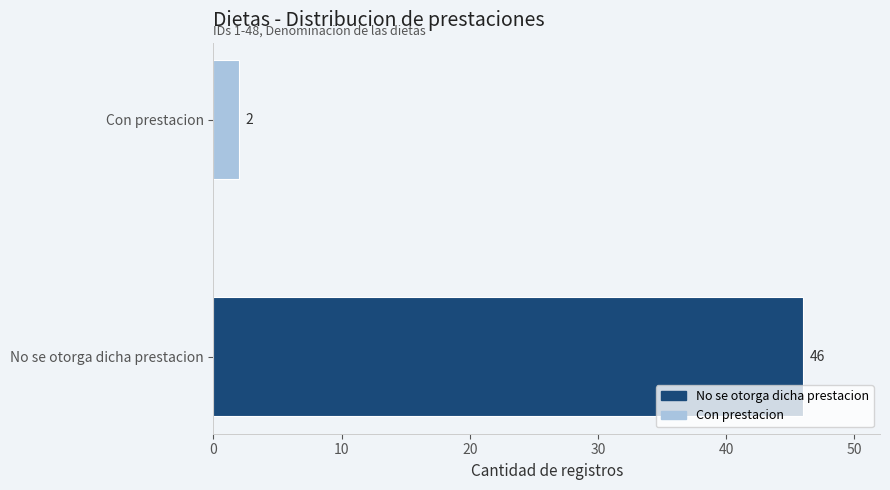

List the labels in order of value, largest first.

No se otorga dicha prestacion, Con prestacion